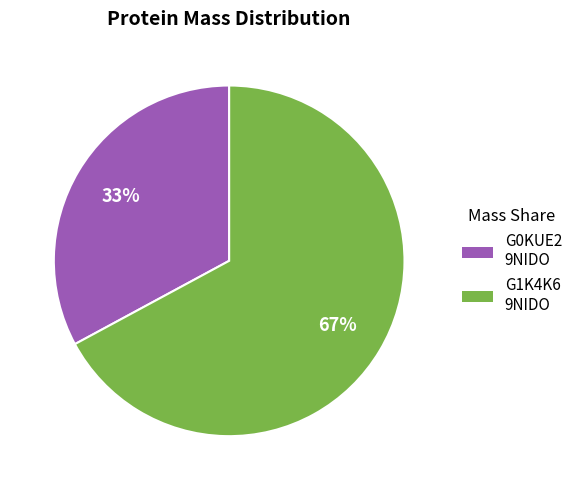

How many slices are in this pie chart?

2